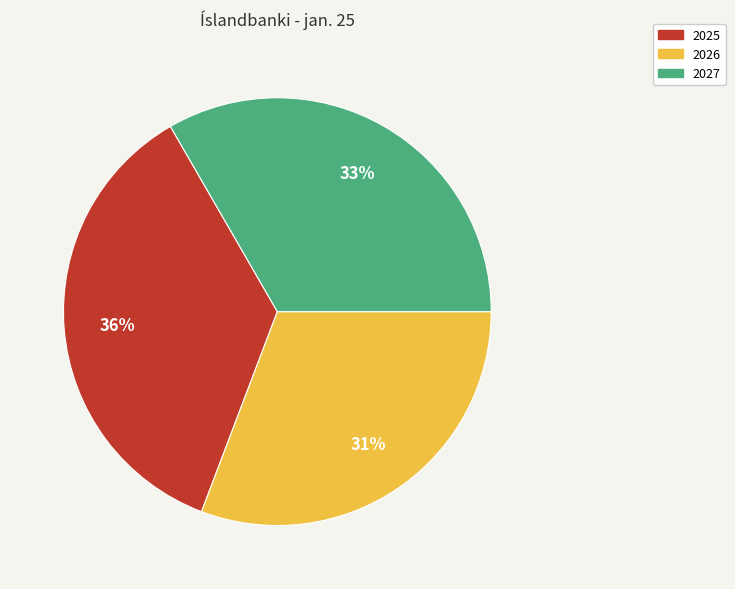

Which slice is the largest?

2025